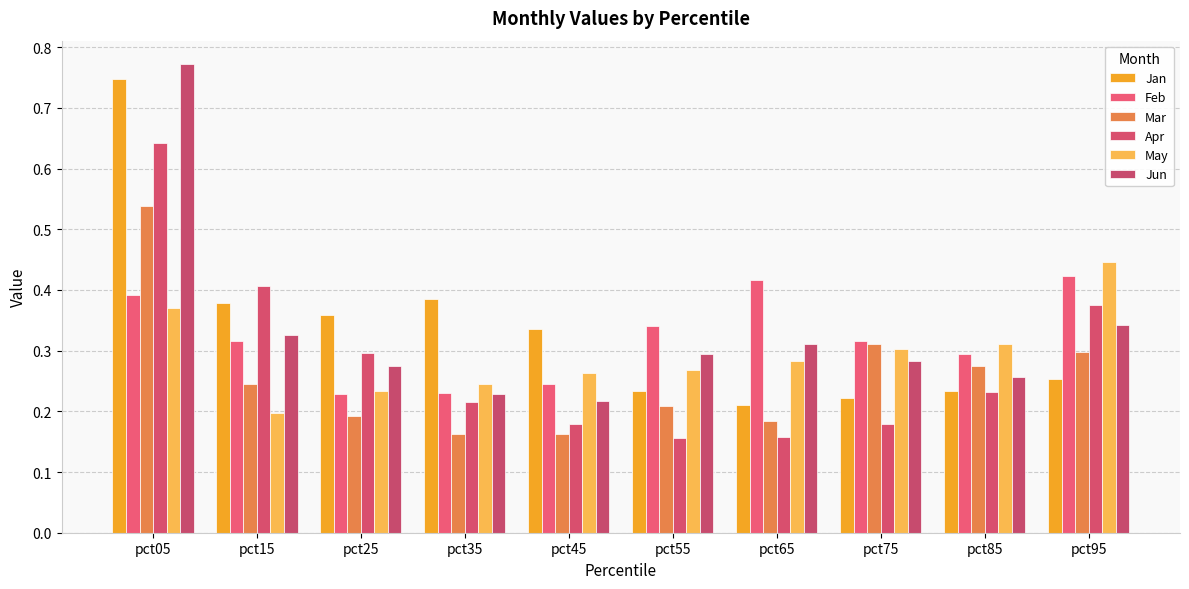

What is the average value of the Feb series?

0.3